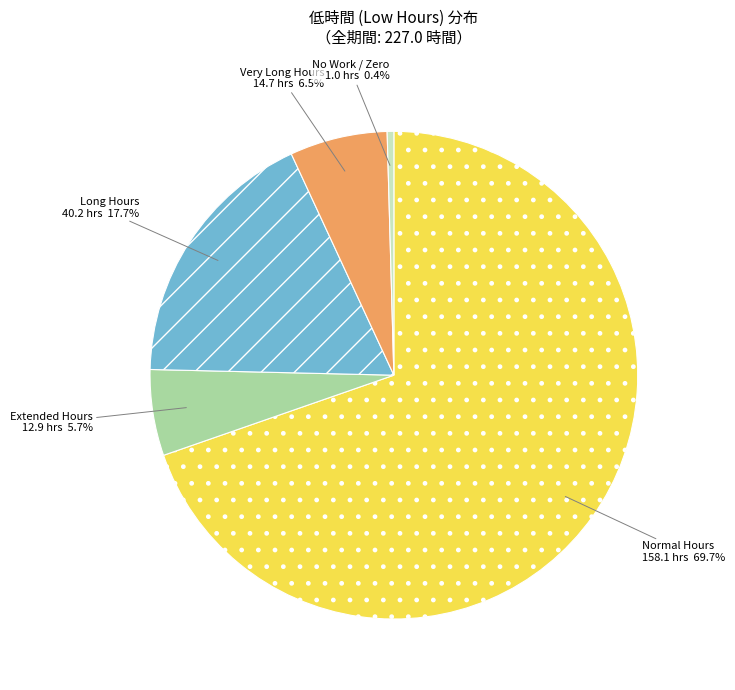

Is there any slice that represents more than half of the pie?

Yes